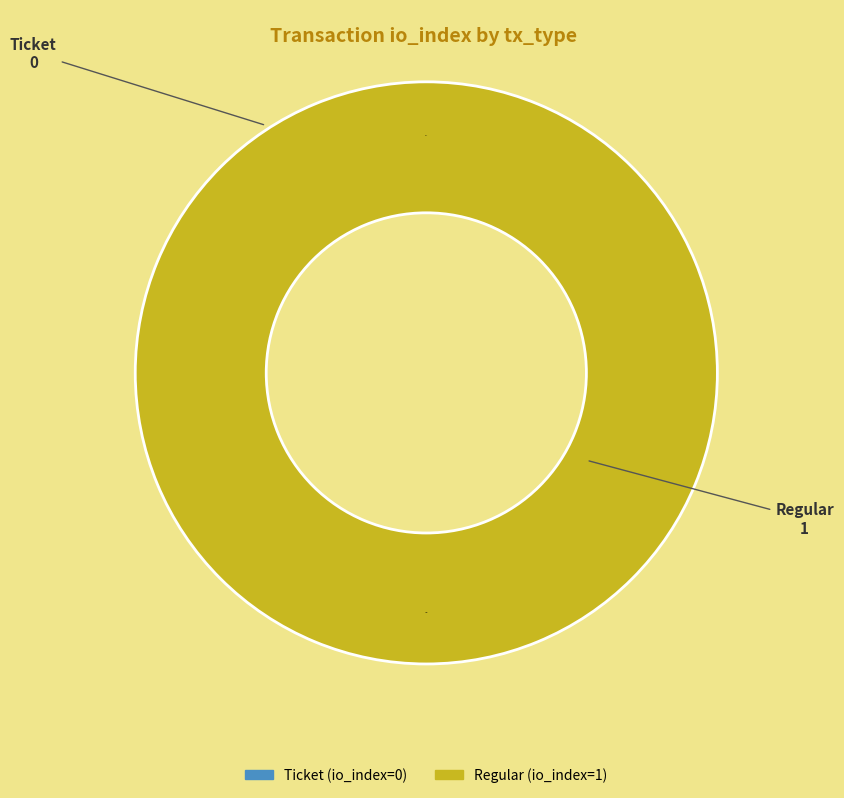

Is it true that Regular is 99% of the pie?

False